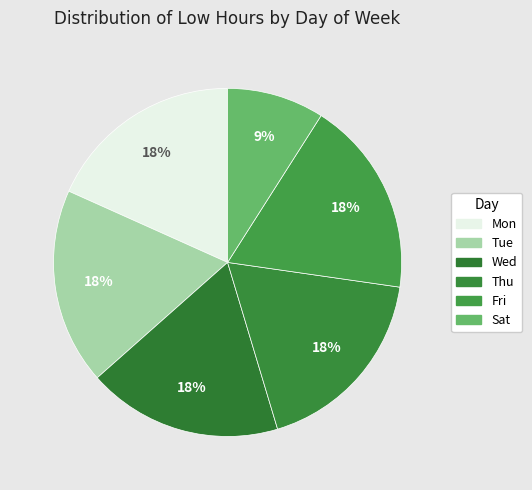

Count the number of slices in the pie.

6